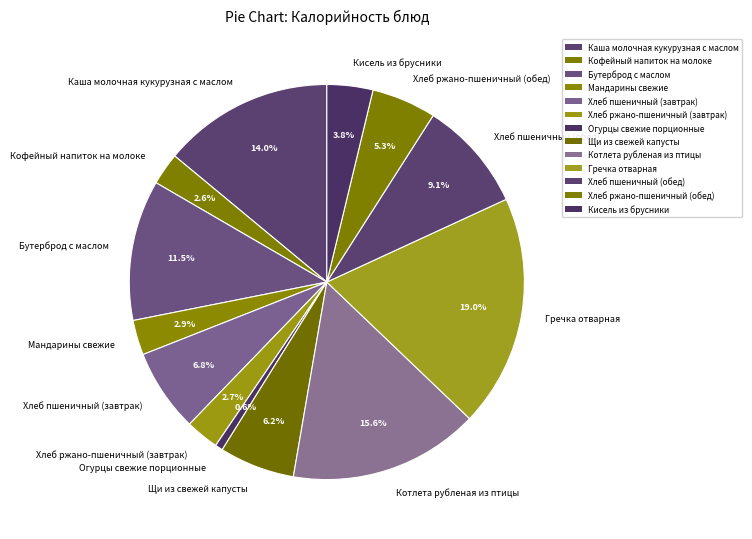

Between Бутерброд с маслом and Огурцы свежие порционные, which is larger?

Бутерброд с маслом